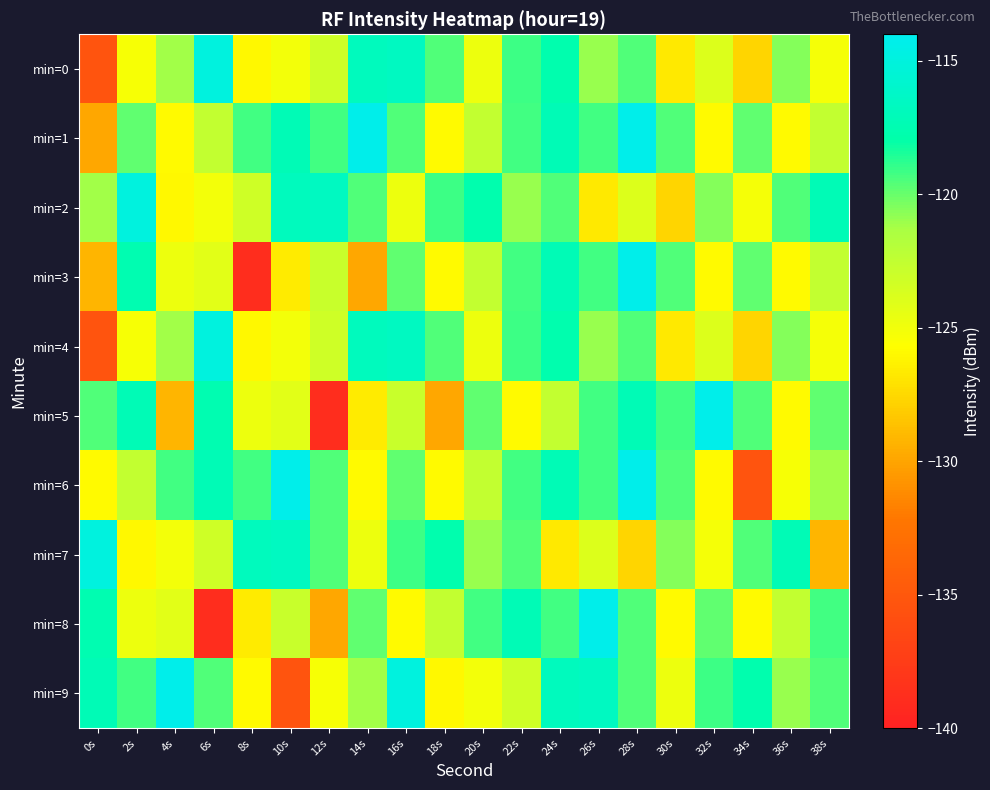

Which series has the largest range (max minus min)?

min=3